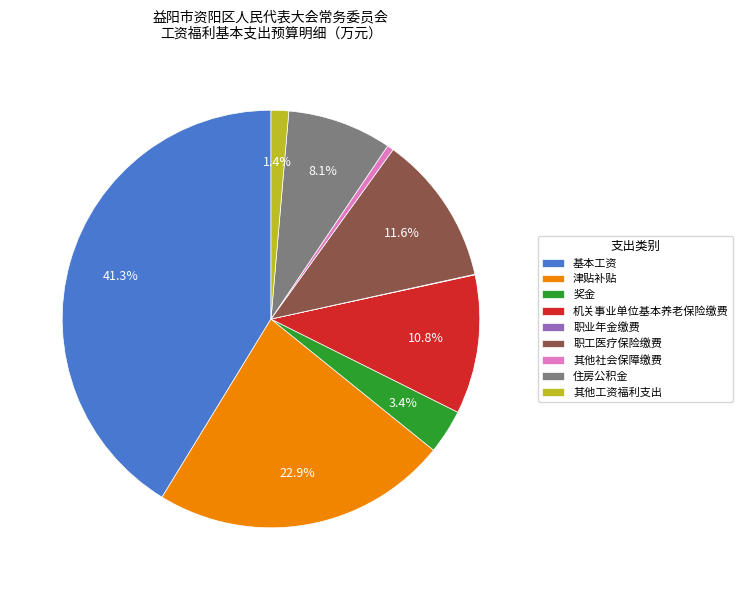

Is there a majority slice in this chart?

No